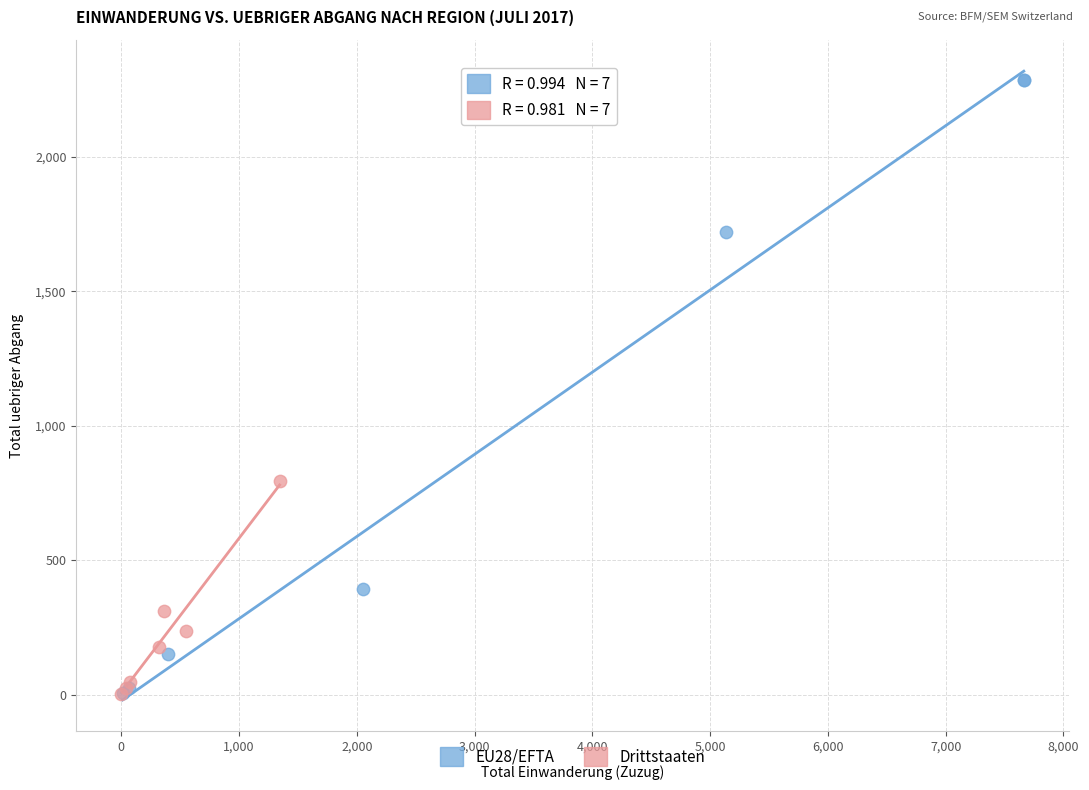

Which series has the widest spread of Y values?

EU28/EFTA